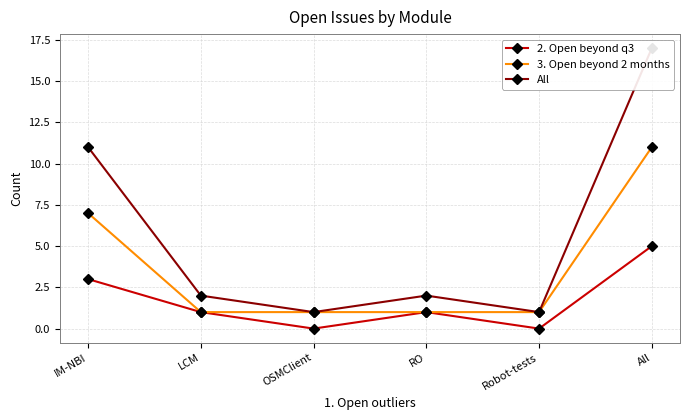

True or false: 2. Open beyond q3 has more than 2 interior local peaks.

False